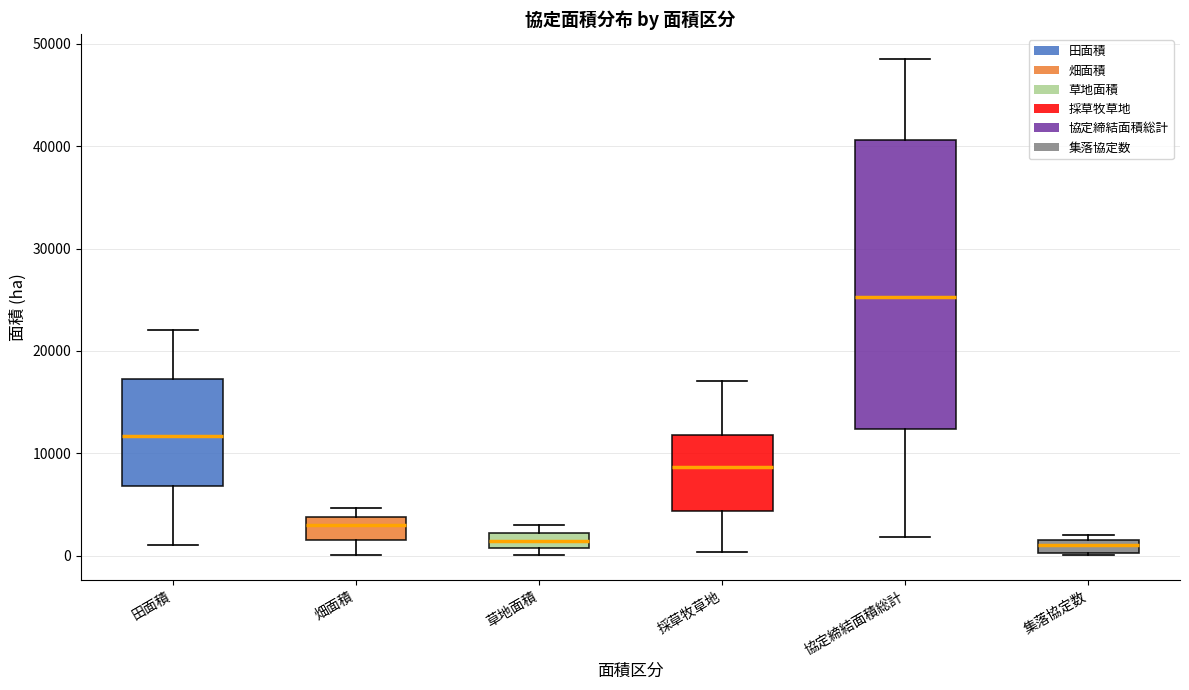

Comparing the boxes themselves (not the whiskers), which one is the tallest?

協定締結面積総計